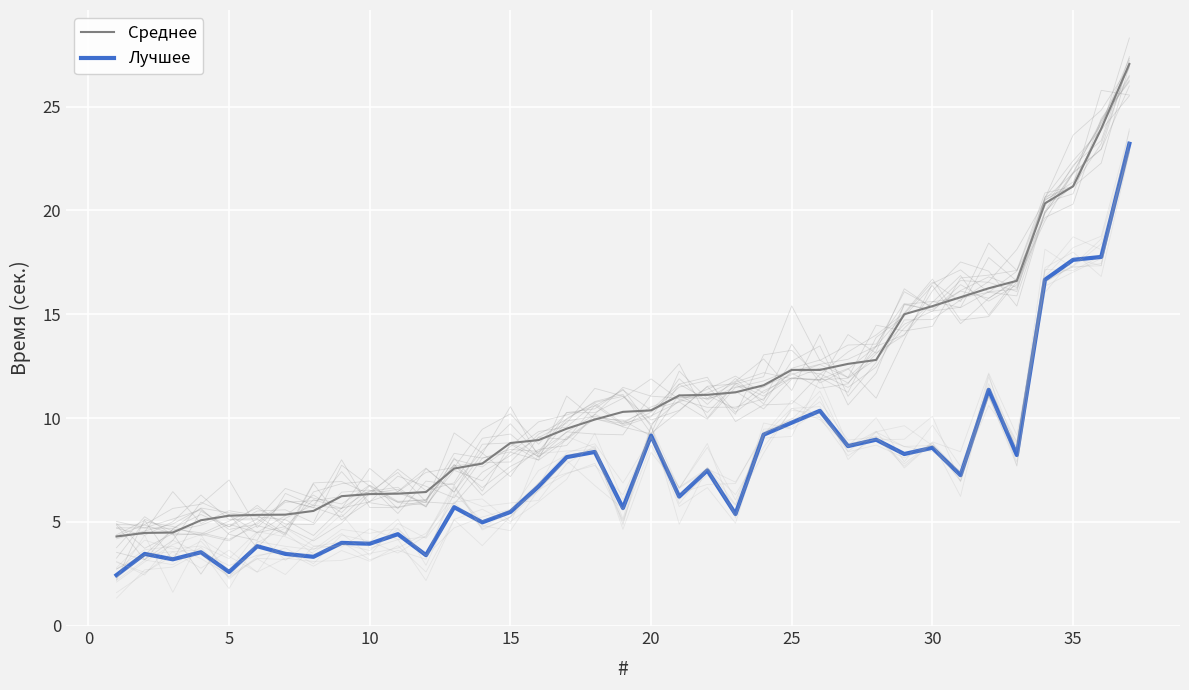

Reading left to right, extract all data points from this chart.

Среднее: 4.3	4.5	4.5	5.1	5.3	5.3	5.3	5.5	6.2	6.3	6.4	6.4	7.6	7.8	8.8	8.9	9.5	9.9	10.3	10.4	11.1	11.1	11.2	11.6	12.3	12.3	12.6	12.8	15.0	15.4	15.8	16.2	16.6	20.3	21.2	23.9	27.1
Лучшее: 2.4	3.5	3.2	3.5	2.6	3.8	3.5	3.3	4.0	4.0	4.4	3.4	5.7	5.0	5.5	6.7	8.1	8.4	5.7	9.2	6.2	7.5	5.4	9.2	9.8	10.3	8.7	9.0	8.3	8.6	7.2	11.4	8.2	16.7	17.6	17.8	23.2